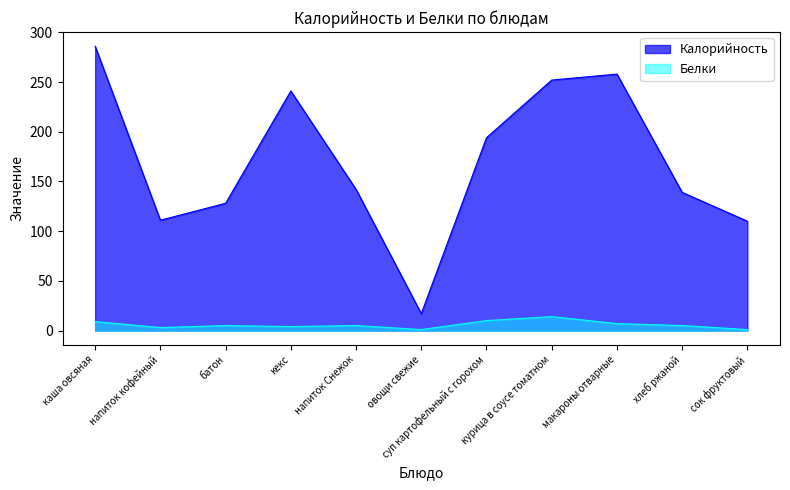

True or false: Белки and Калорийность cross at least once.

False